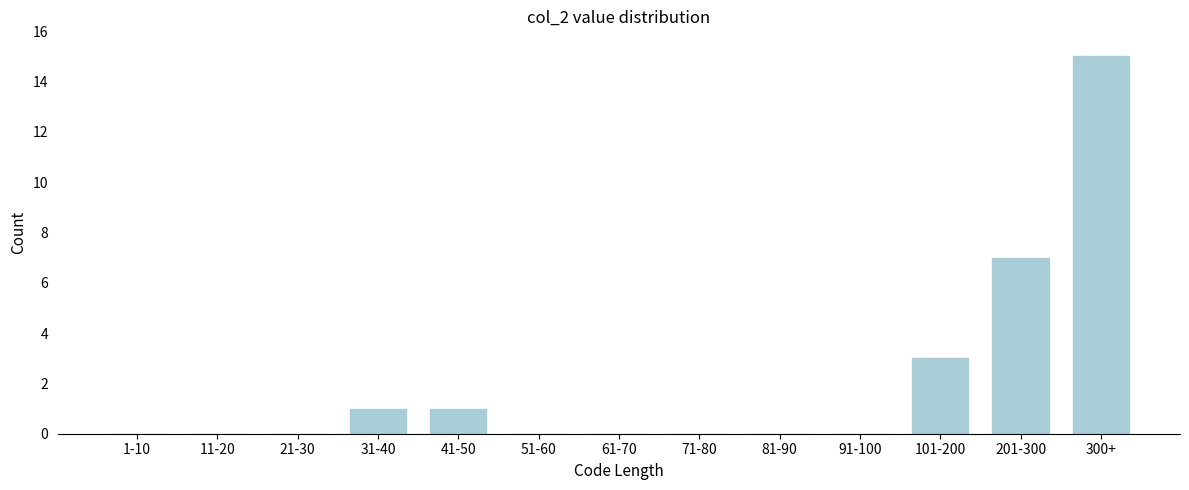

Reading left to right, what are all the values shown in this chart?

1-10=0	11-20=0	21-30=0	31-40=1	41-50=1	51-60=0	61-70=0	71-80=0	81-90=0	91-100=0	101-200=3	201-300=7	300+=15